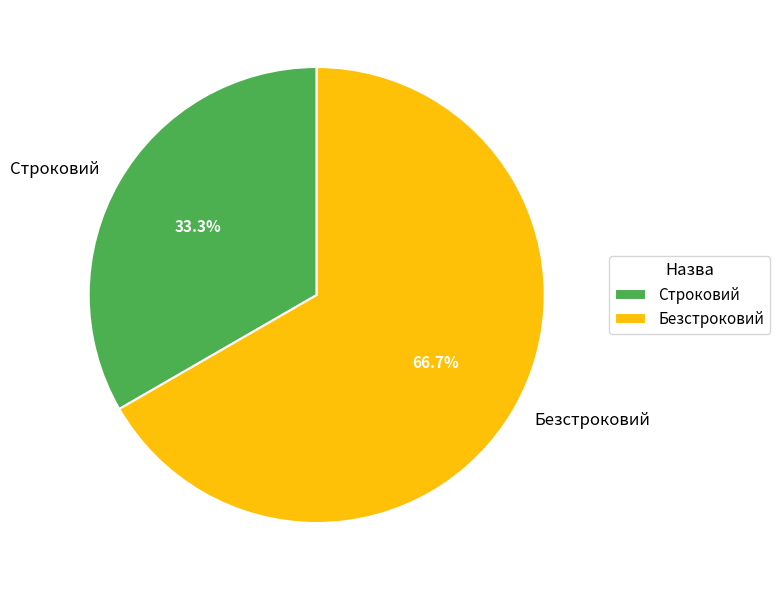

How many segments does this pie chart have?

2